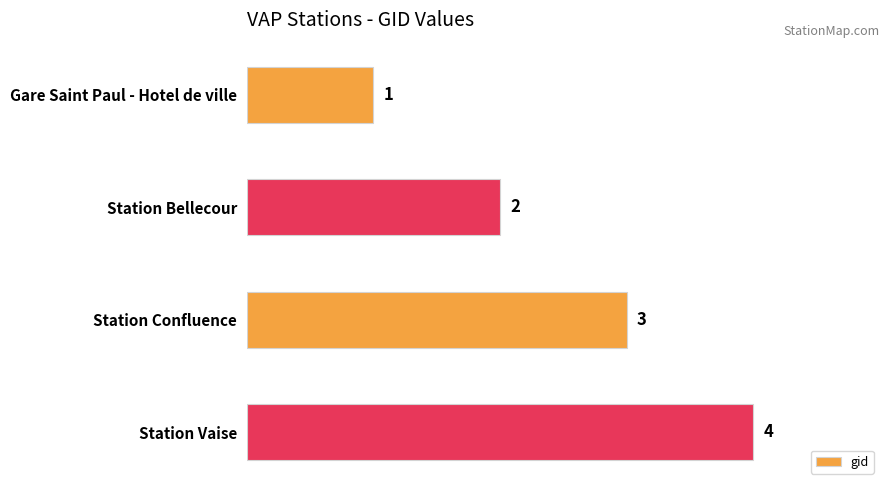

What is the smallest value displayed?

1